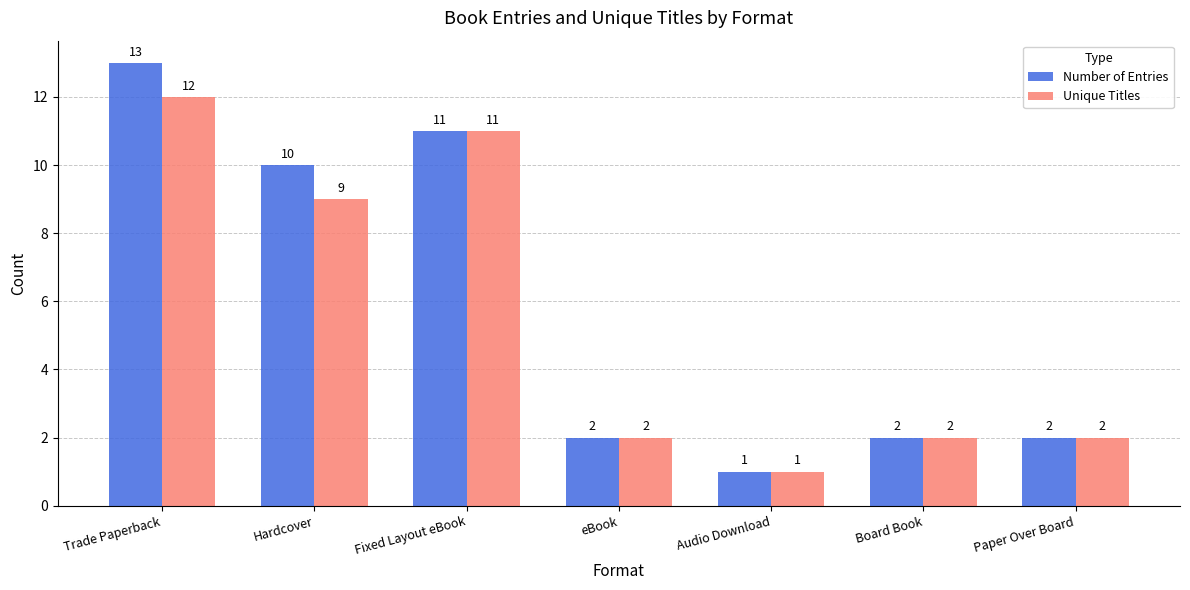

Reading right to left, what are all the values shown in this chart?

Number of Entries: 2	2	1	2	11	10	13
Unique Titles: 2	2	1	2	11	9	12